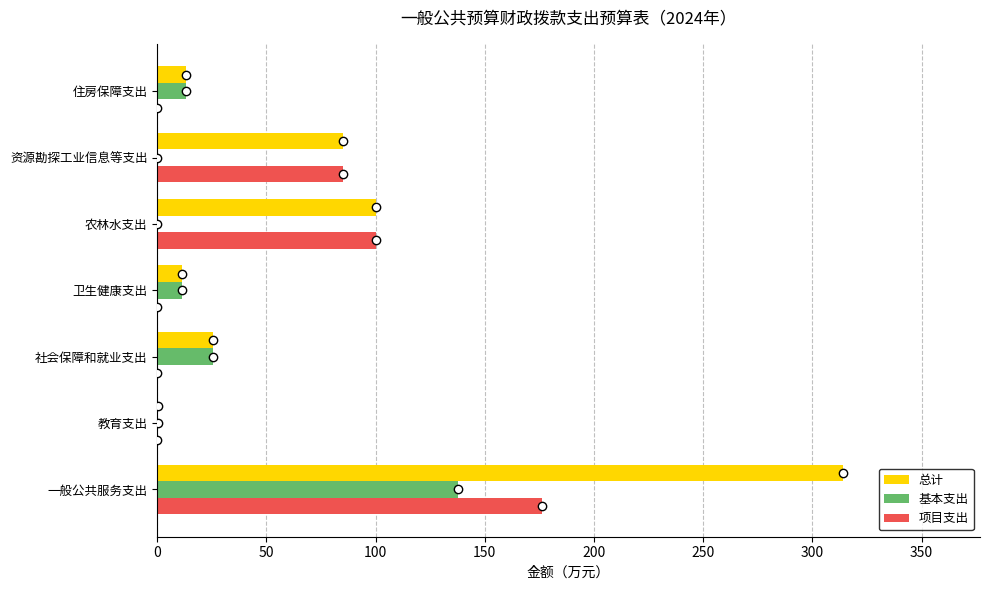

What is the total value across all series at 住房保障支出?

26.4